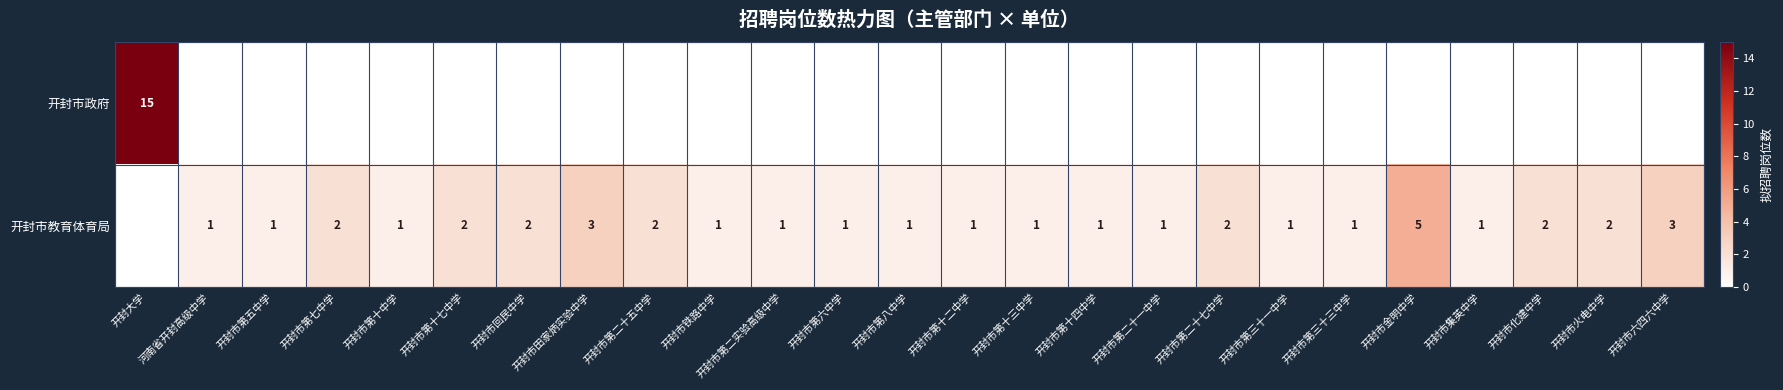

Between 开封市第二实验高级中学 and 开封市第七中学, which is larger?

开封市第二实验高级中学